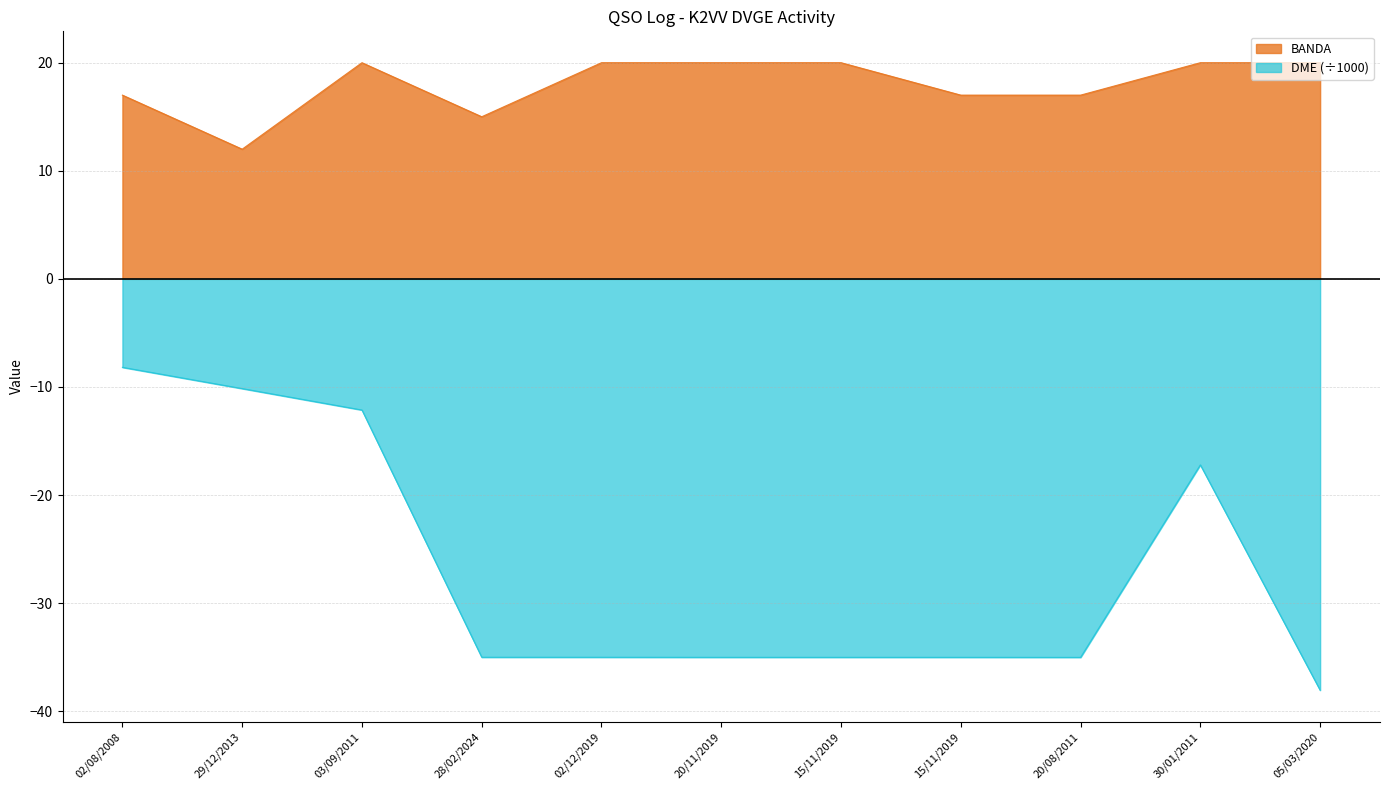

What is the lowest value of the BANDA series?

12.0